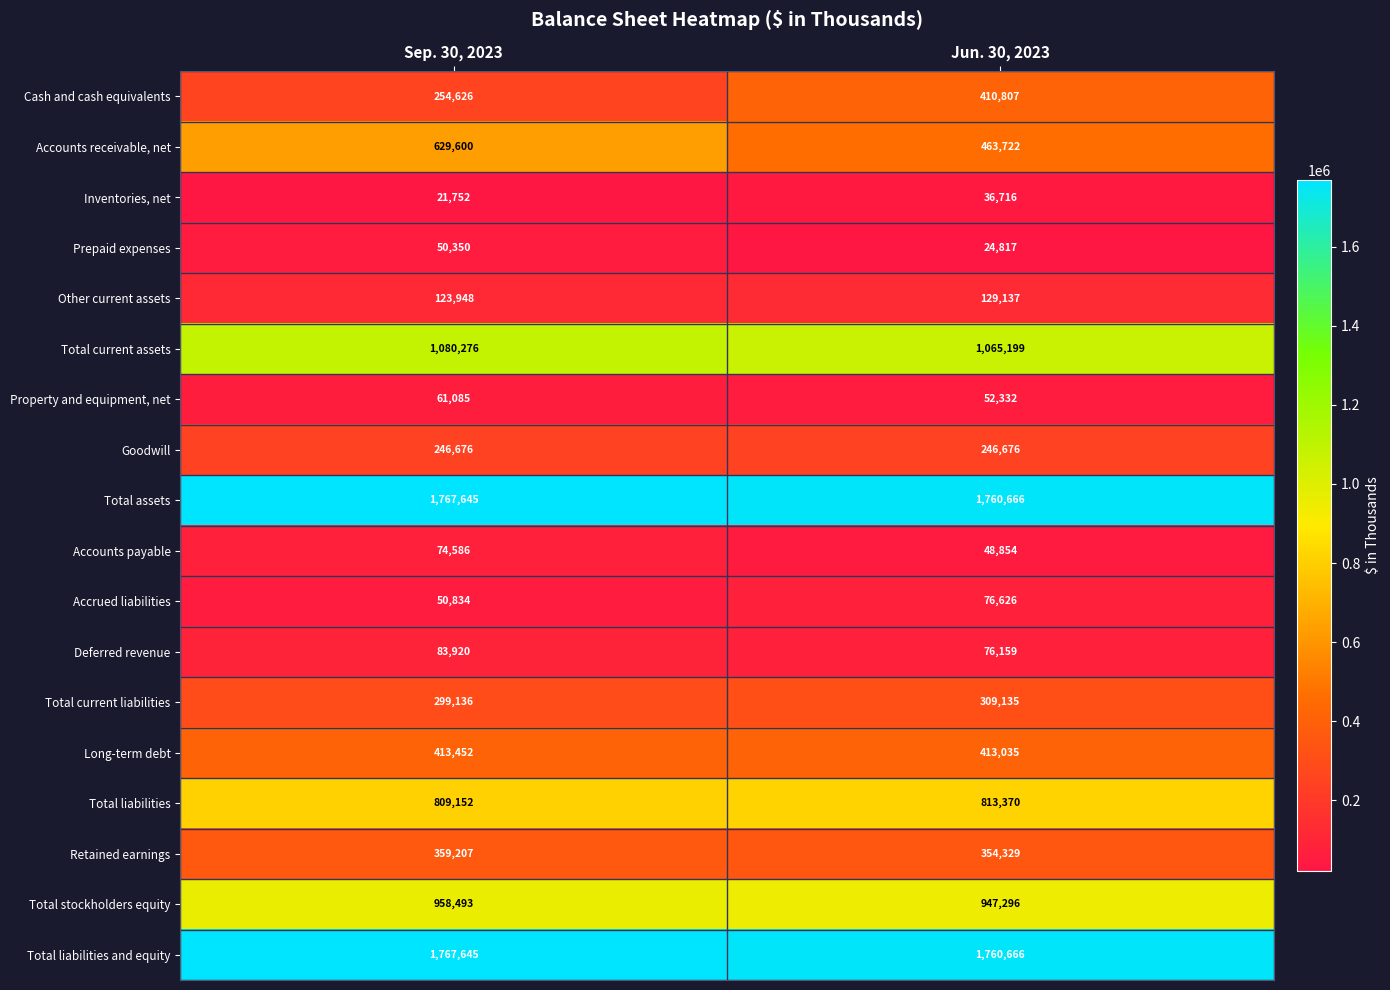

What is the smallest value displayed?

21752